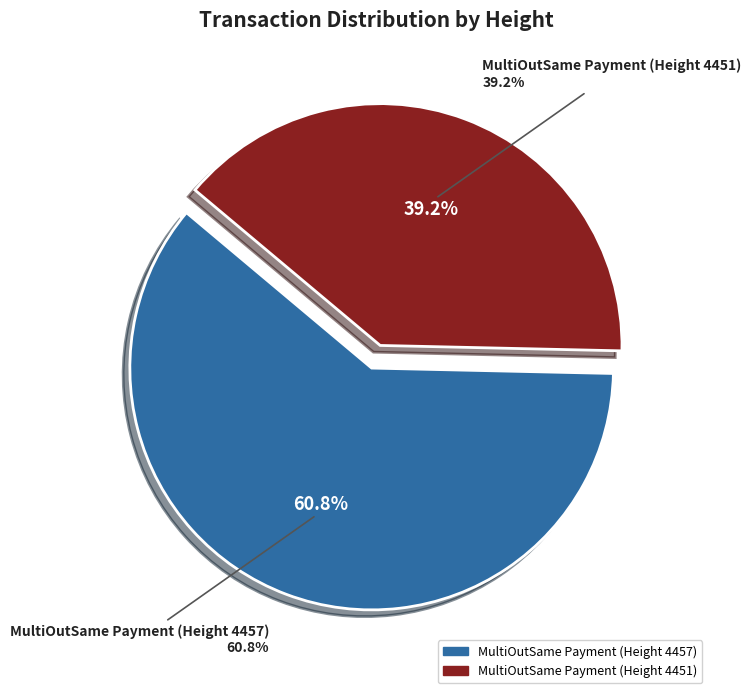

Which category has the smallest portion of the pie?

MultiOutSame Payment (Height 4451)